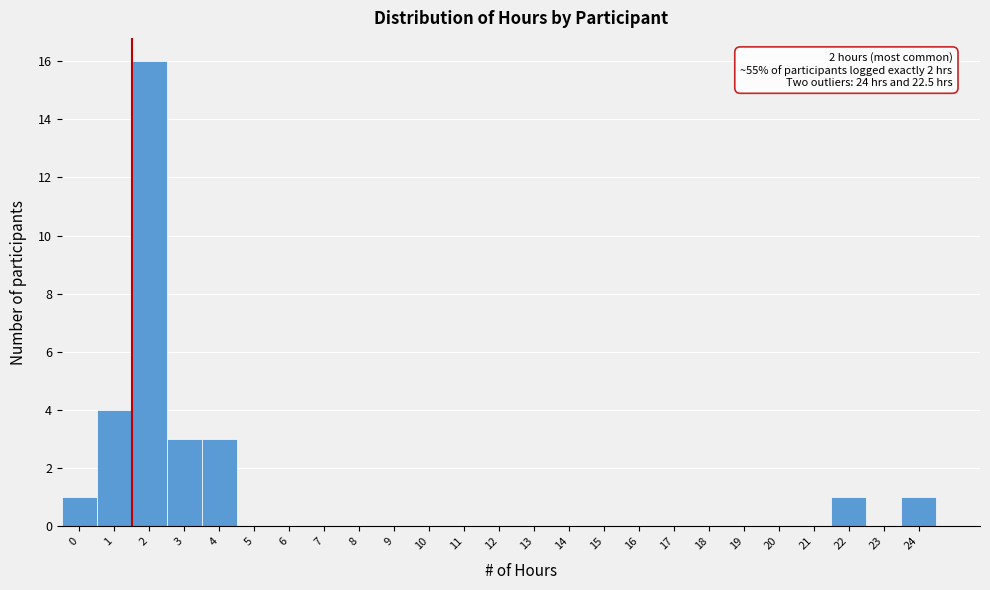

Reading right to left, extract all data points from this chart.

24=1	23=0	22=1	21=0	20=0	19=0	18=0	17=0	16=0	15=0	14=0	13=0	12=0	11=0	10=0	9=0	8=0	7=0	6=0	5=0	4=3	3=3	2=16	1=4	0=1